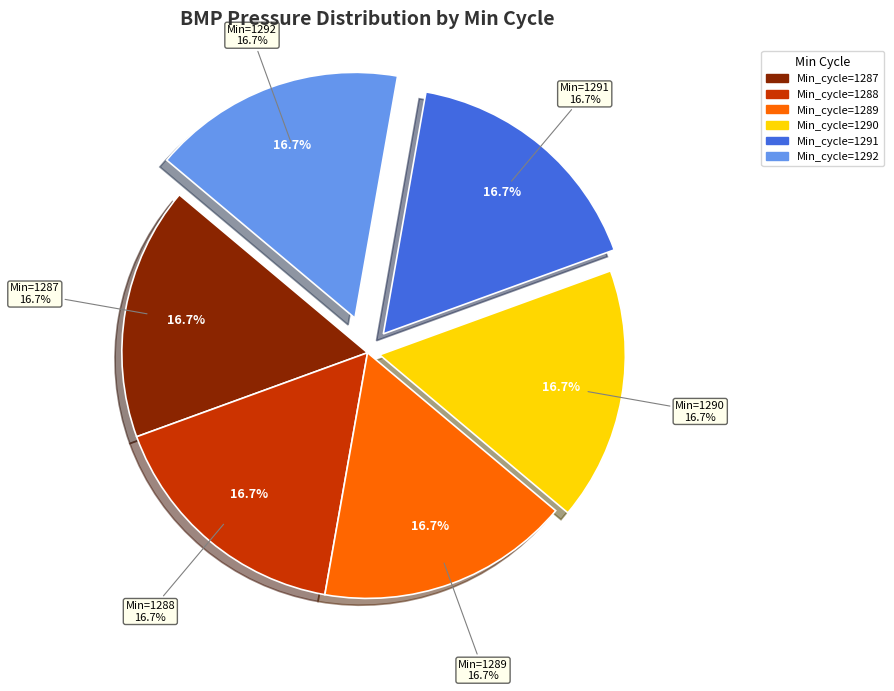

Count the number of slices in the pie.

6